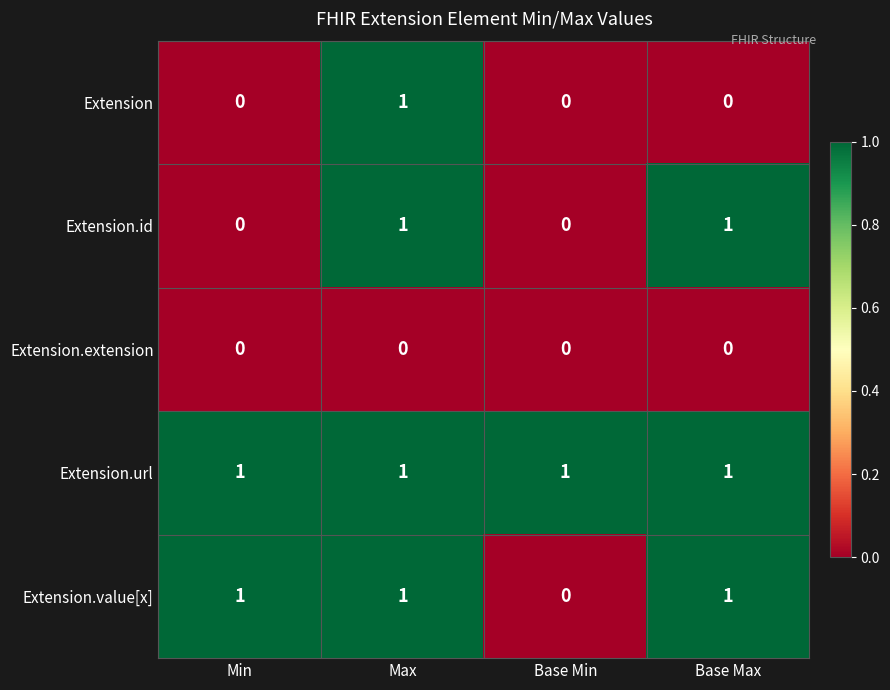

At which label is Extension.value[x] closest to 0?

Base Min